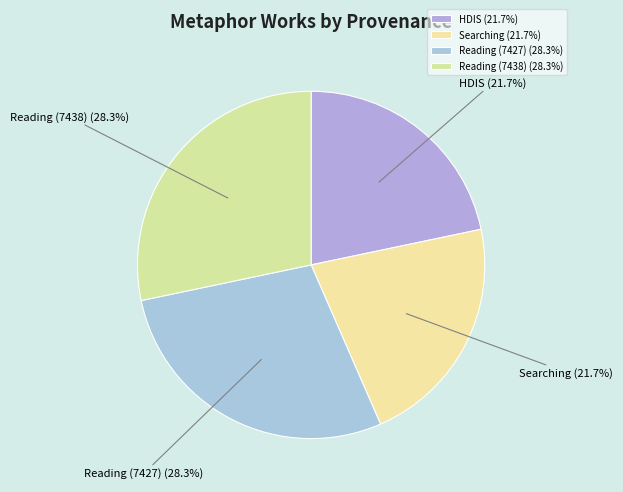

Is it true that Reading (7438) is 40% of the pie?

False